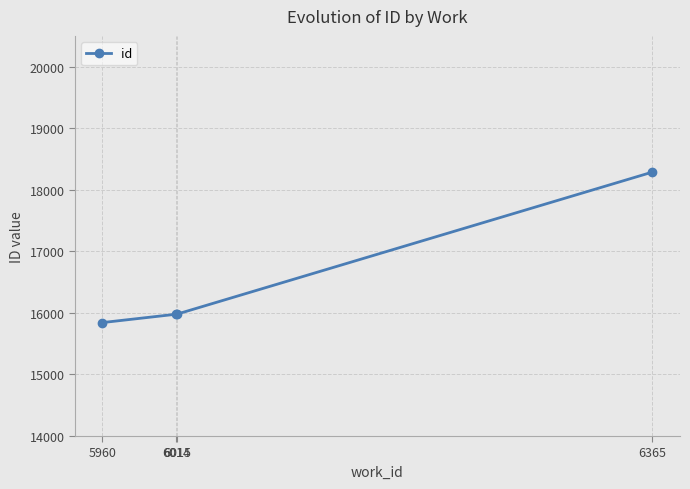

What is the value of the 2nd point from the left?

15978